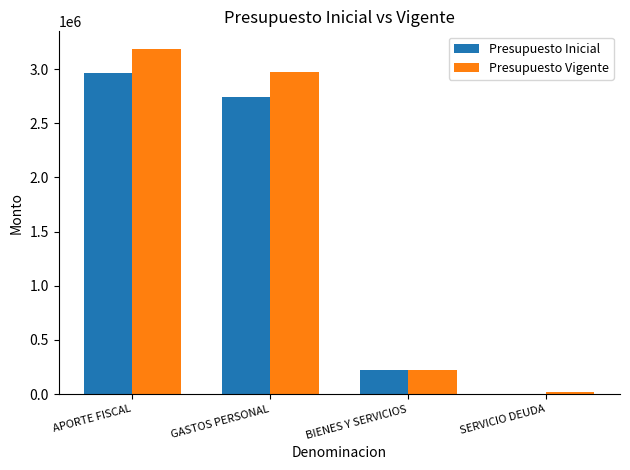

At which category is the sum across all series the highest?

APORTE FISCAL